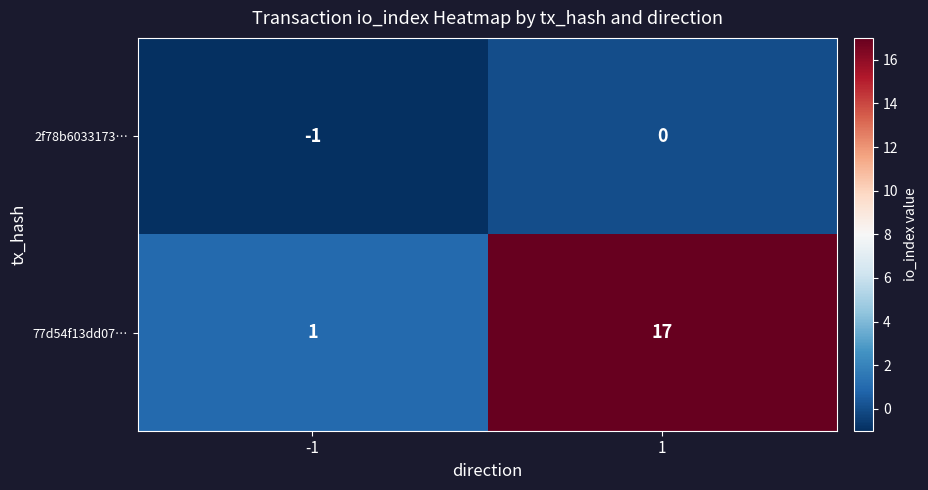

Rank the series at 1 from lowest to highest value.

2f78b6033173…, 77d54f13dd07…